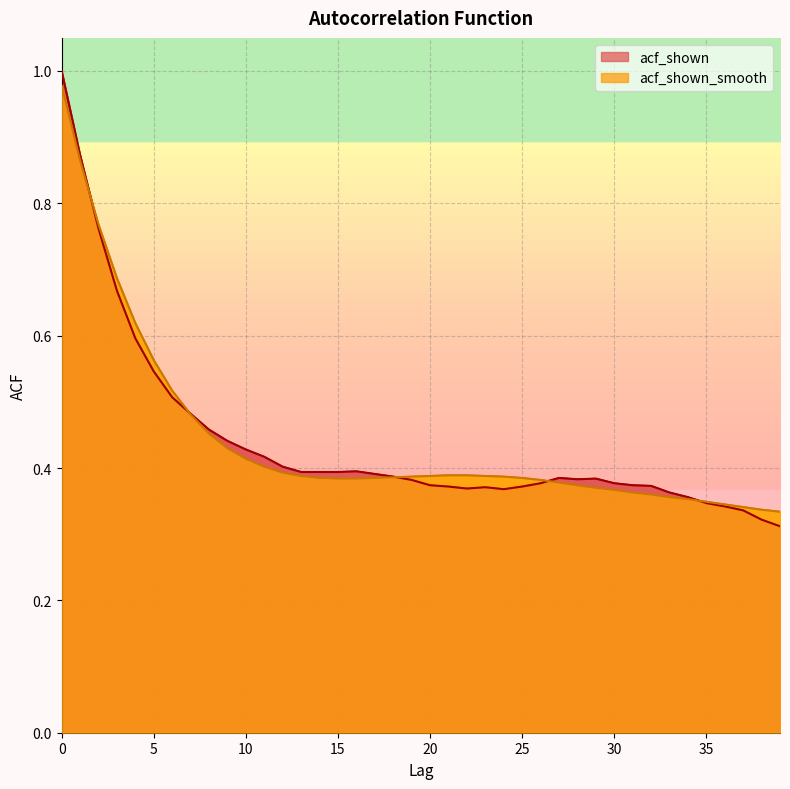

At which label is acf_shown closest to 0?

39